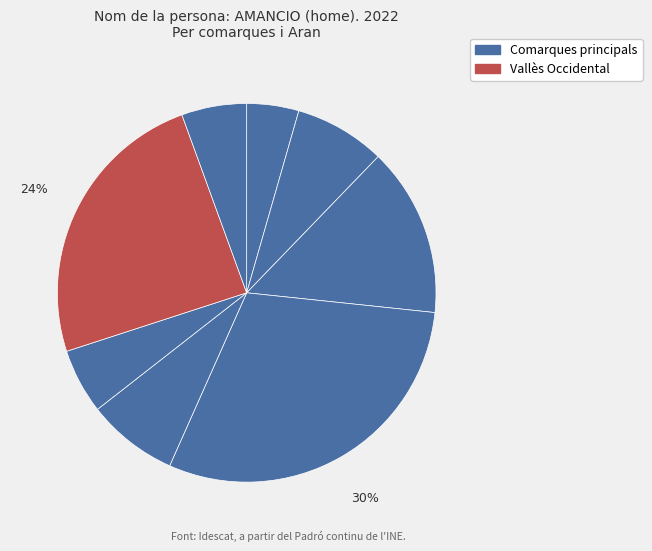

How many segments does this pie chart have?

8